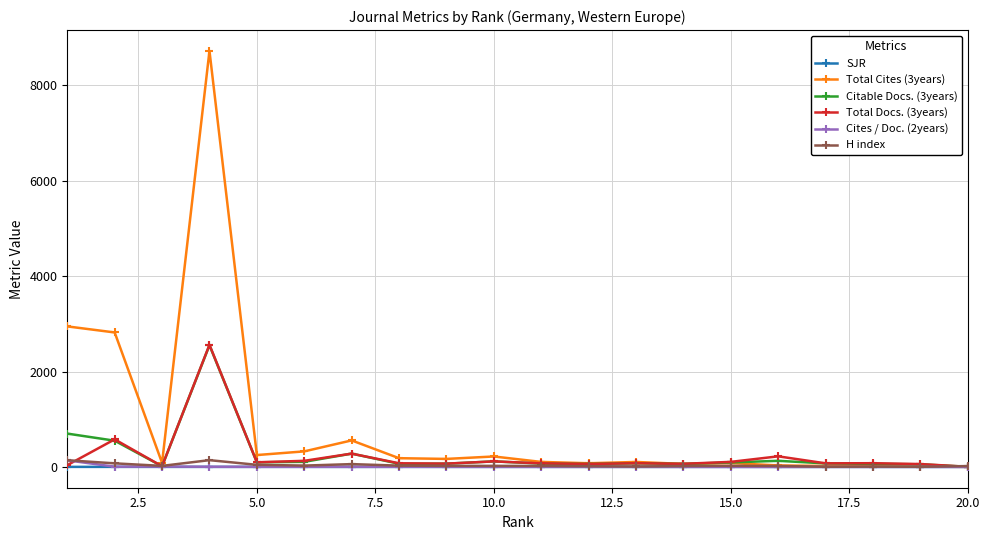

What are all the series names shown in the legend?

SJR, Total Cites (3years), Citable Docs. (3years), Total Docs. (3years), Cites / Doc. (2years), H index